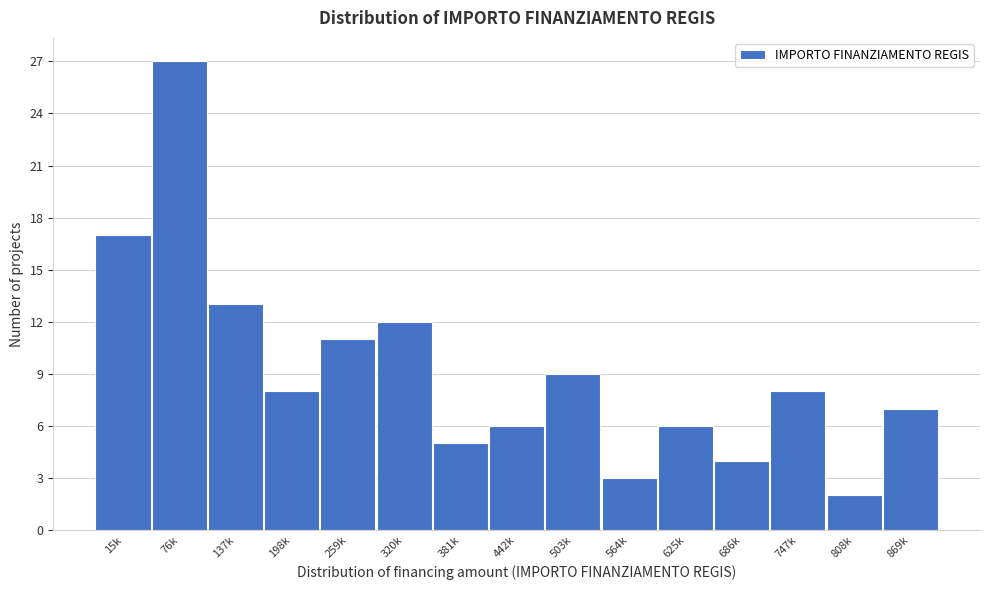

Reading right to left, what are all the values shown in this chart?

869k=7	808k=2	747k=8	686k=4	625k=6	564k=3	503k=9	442k=6	381k=5	320k=12	259k=11	198k=8	137k=13	76k=27	15k=17